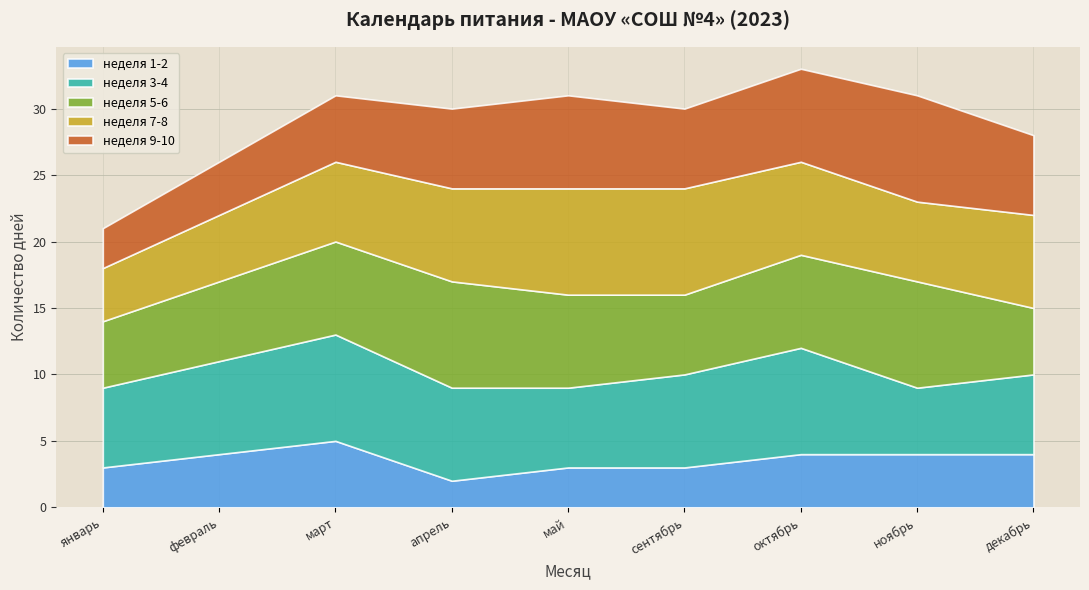

Reading left to right, extract all data points from this chart.

неделя 1-2: январь=3	февраль=4	март=5	апрель=2	май=3	сентябрь=3	октябрь=4	ноябрь=4	декабрь=4
неделя 3-4: январь=6	февраль=7	март=8	апрель=7	май=6	сентябрь=7	октябрь=8	ноябрь=5	декабрь=6
неделя 5-6: январь=5	февраль=6	март=7	апрель=8	май=7	сентябрь=6	октябрь=7	ноябрь=8	декабрь=5
неделя 7-8: январь=4	февраль=5	март=6	апрель=7	май=8	сентябрь=8	октябрь=7	ноябрь=6	декабрь=7
неделя 9-10: январь=3	февраль=4	март=5	апрель=6	май=7	сентябрь=6	октябрь=7	ноябрь=8	декабрь=6